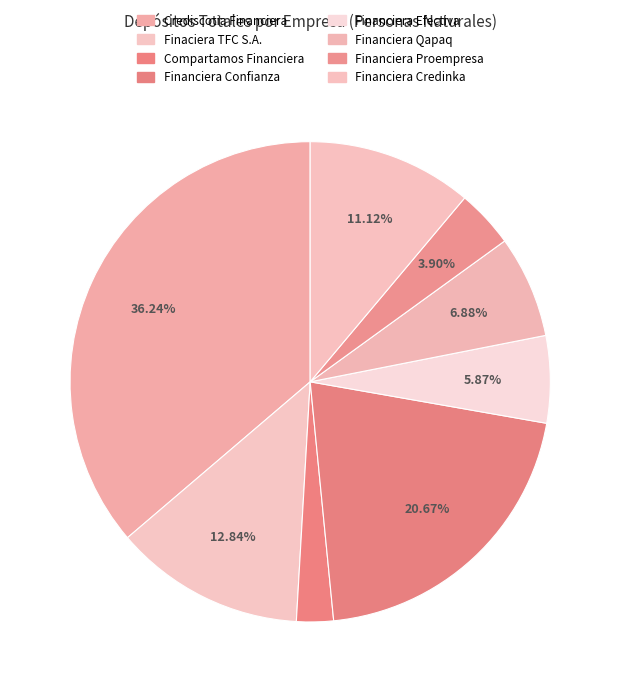

How many slices are in this pie chart?

8